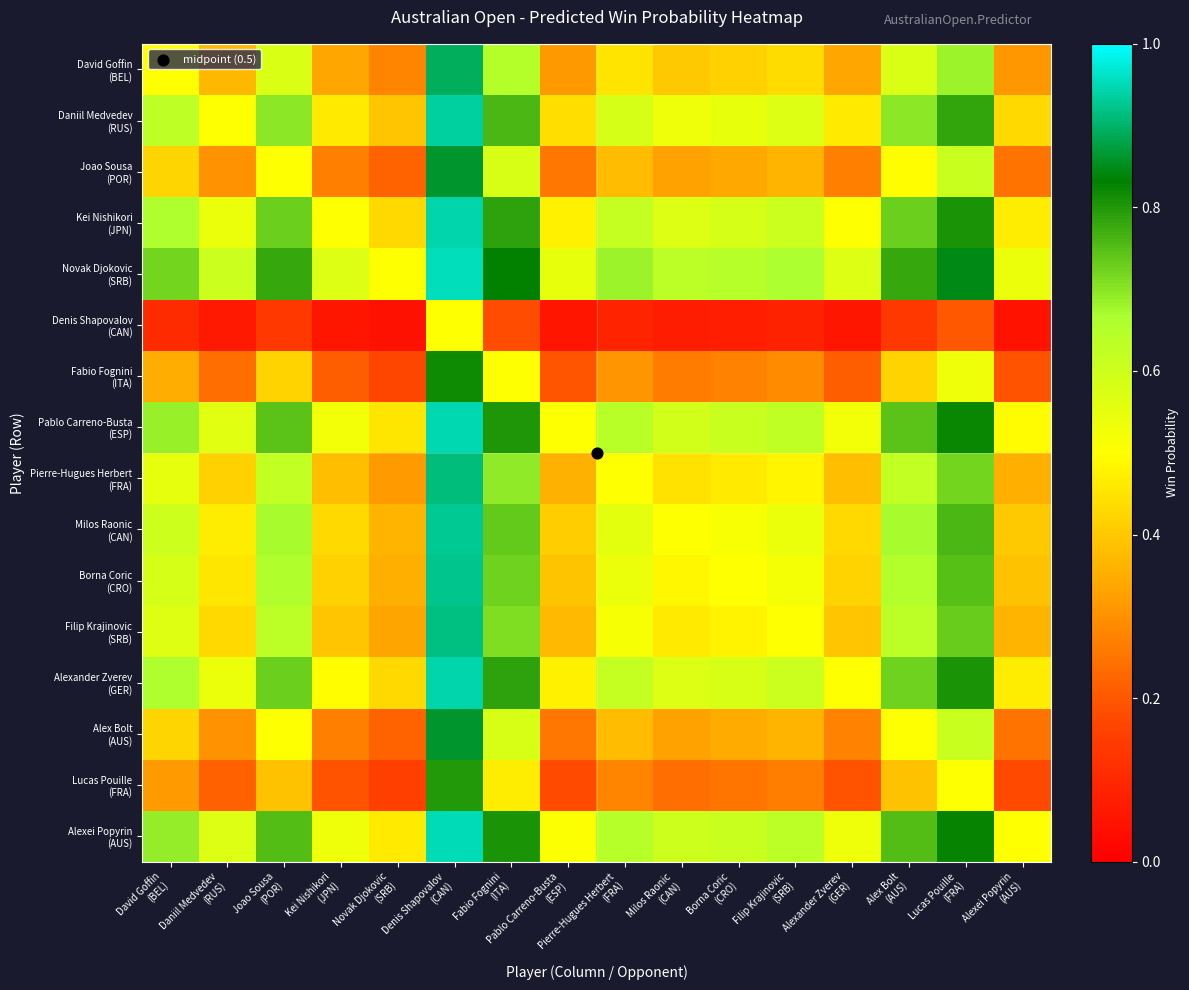

What is the difference between the highest and lowest values at Alexei Popyrin
(AUS)?

0.5